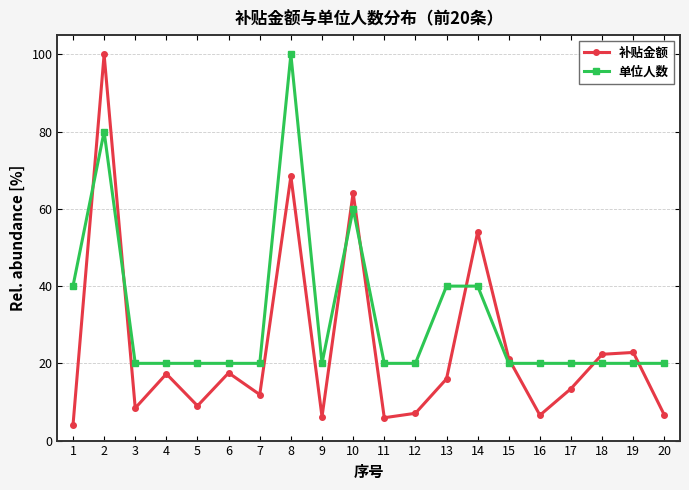

What is the value of the 单位人数 point at the 10th from the left?

60.0